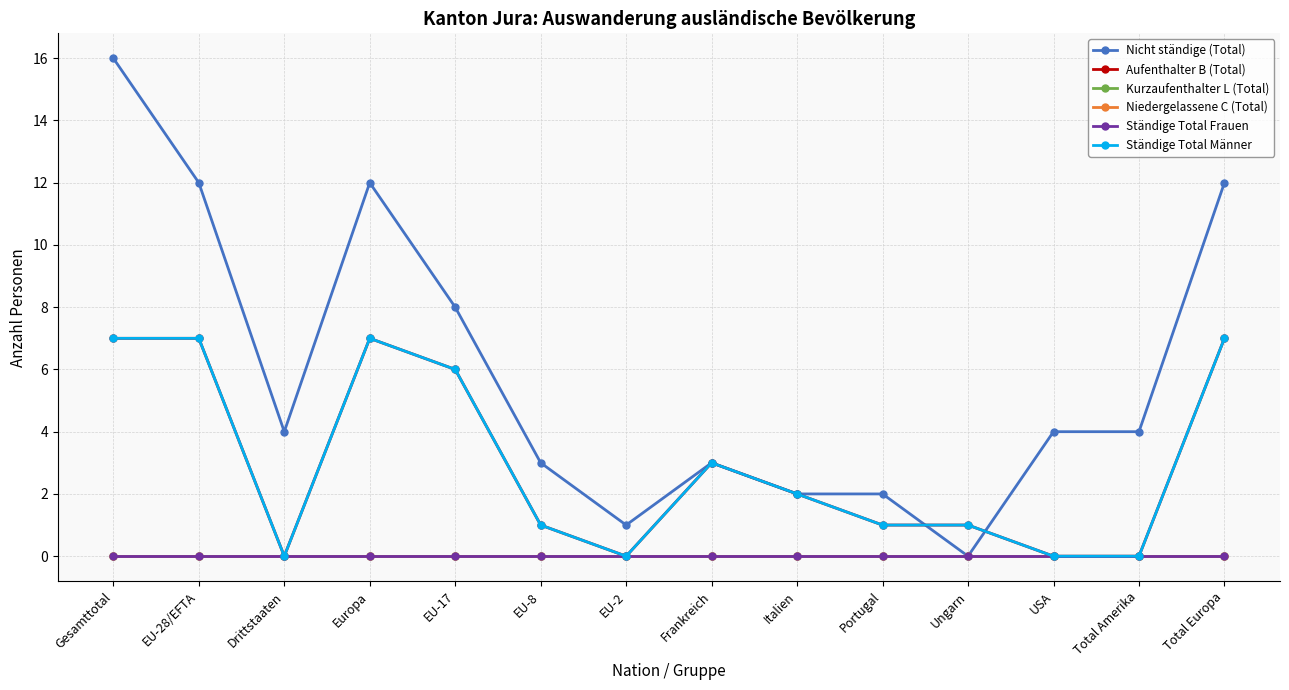

Does the chart have visible grid lines?

Yes